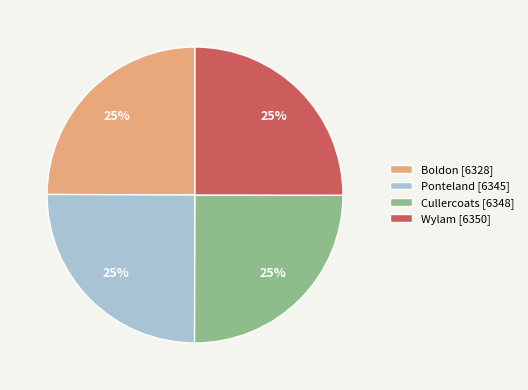

What is the ratio of the value at Cullercoats to the value at Boldon?

1.0